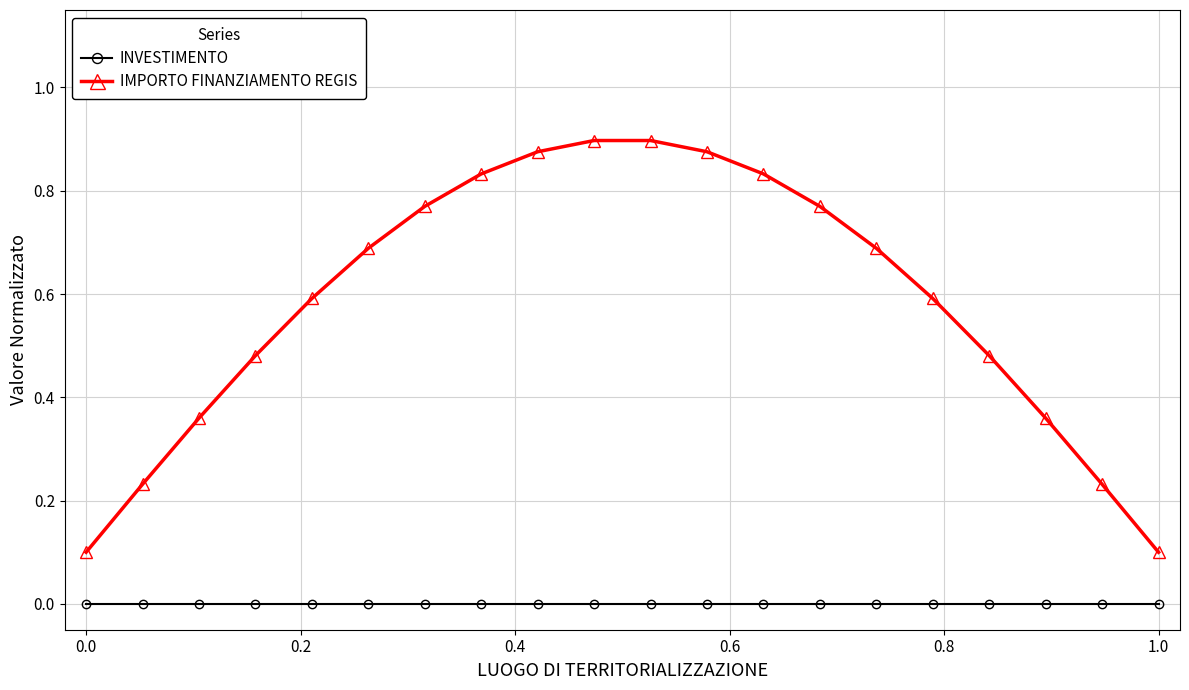

True or false: INVESTIMENTO and IMPORTO FINANZIAMENTO REGIS cross at least once.

False